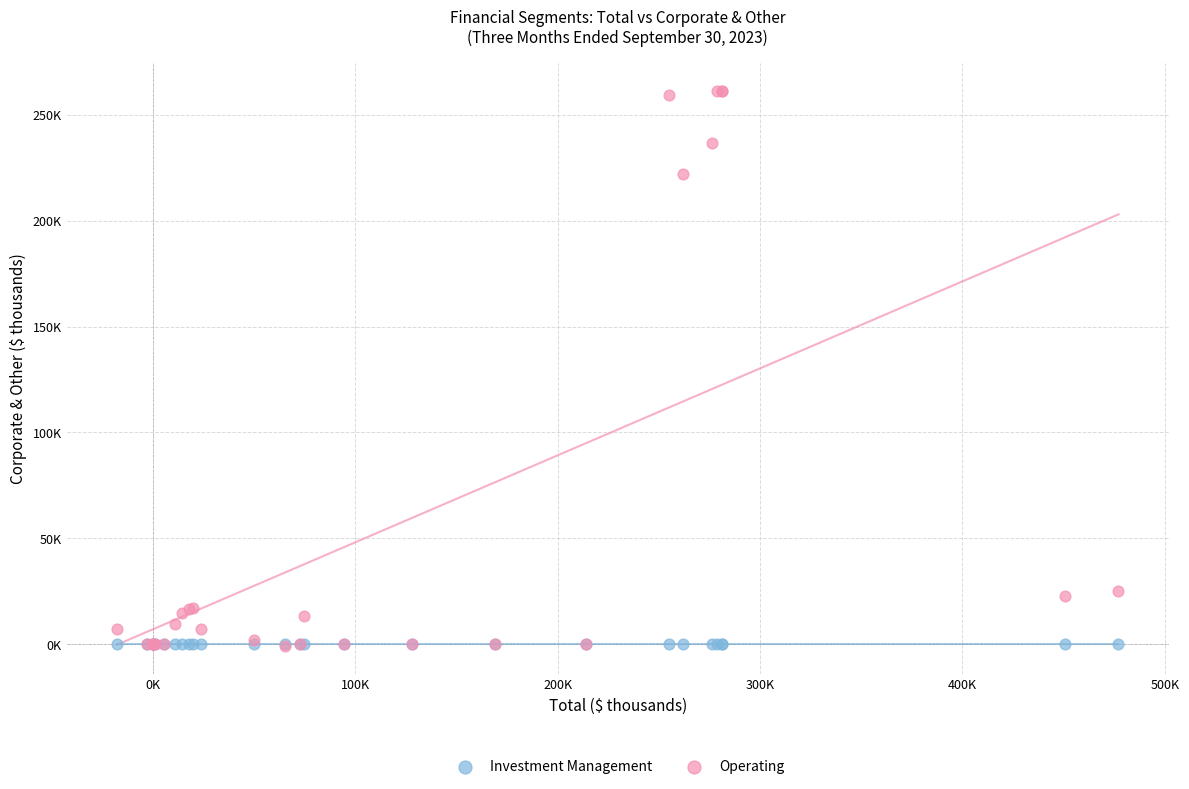

What are all the series names shown in the legend?

Investment Management, Operating